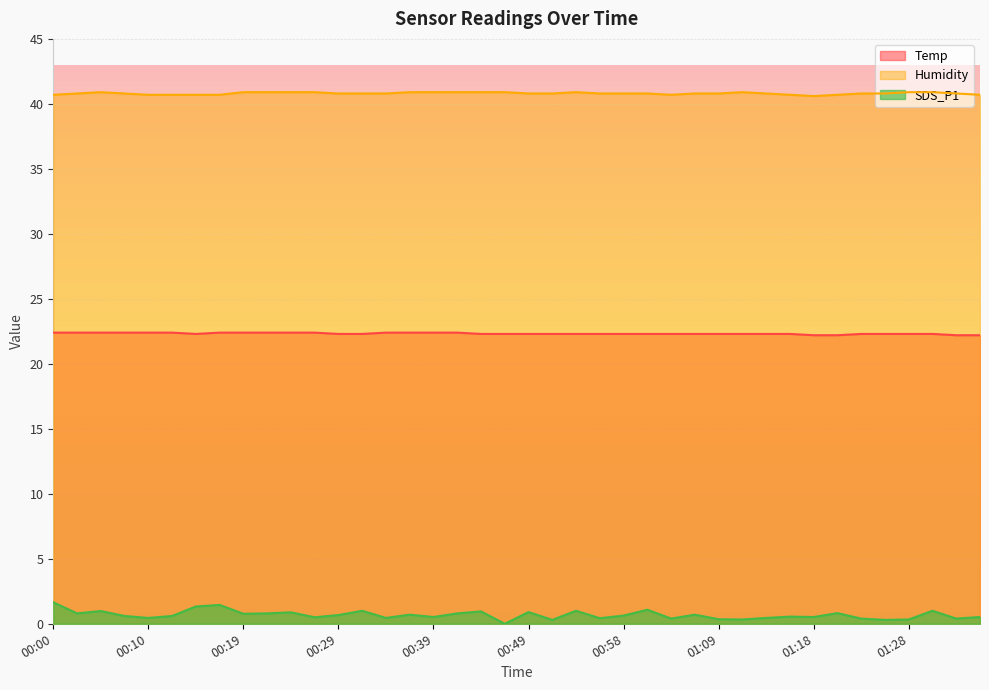

Rank the series by their maximum value, from highest to lowest.

Humidity, Temp, SDS_P1